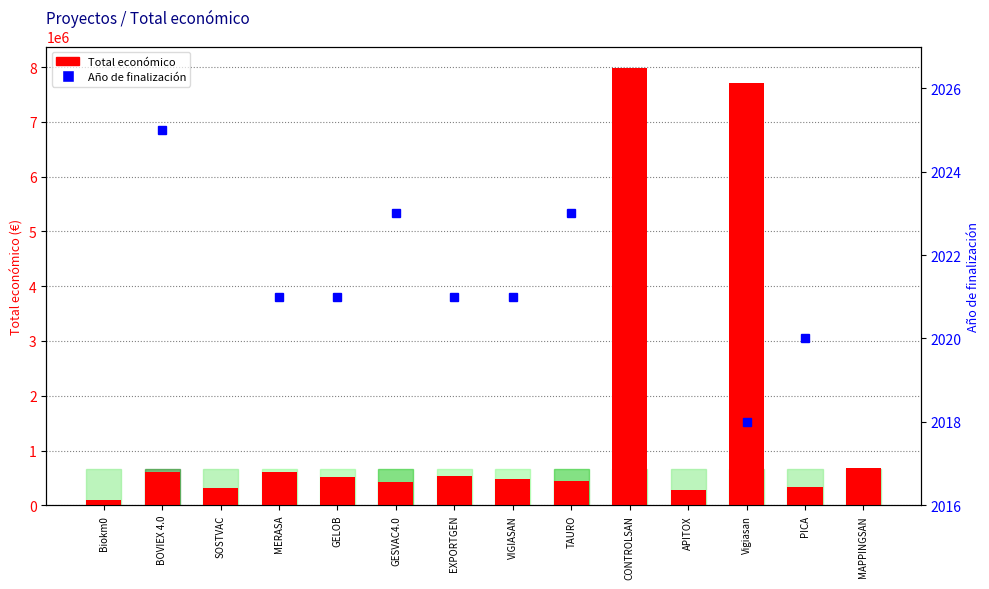

What value does the data have at VIGIASAN?

480156